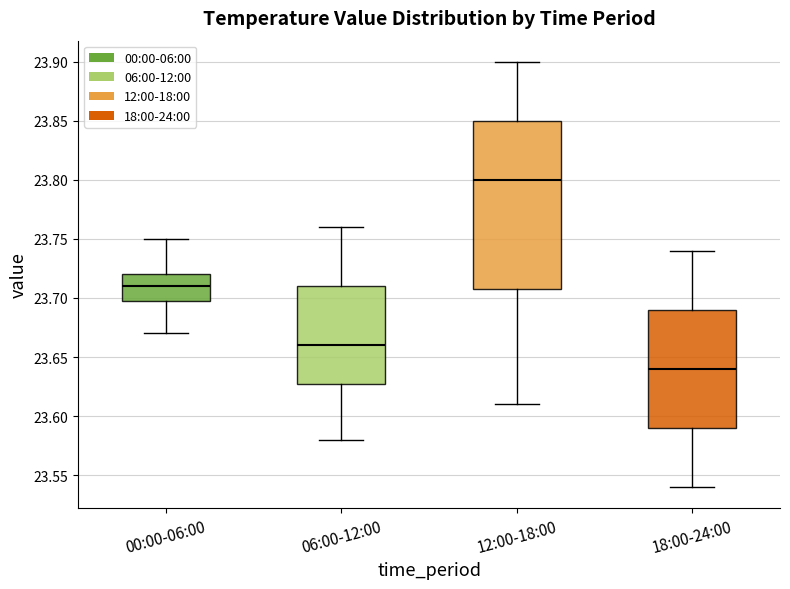

Reading left to right, read every box against the y-axis: the position of its median line, the range the box covers, and the ends of its whiskers. The values are not printed on the chart, so give them approximately, as read against the axis.

00:00-06:00: median 23.71, box 23.70 to 23.72, whiskers 23.67 to 23.75
06:00-12:00: median 23.66, box 23.63 to 23.71, whiskers 23.58 to 23.76
12:00-18:00: median 23.80, box 23.71 to 23.85, whiskers 23.61 to 23.90
18:00-24:00: median 23.64, box 23.59 to 23.69, whiskers 23.54 to 23.74